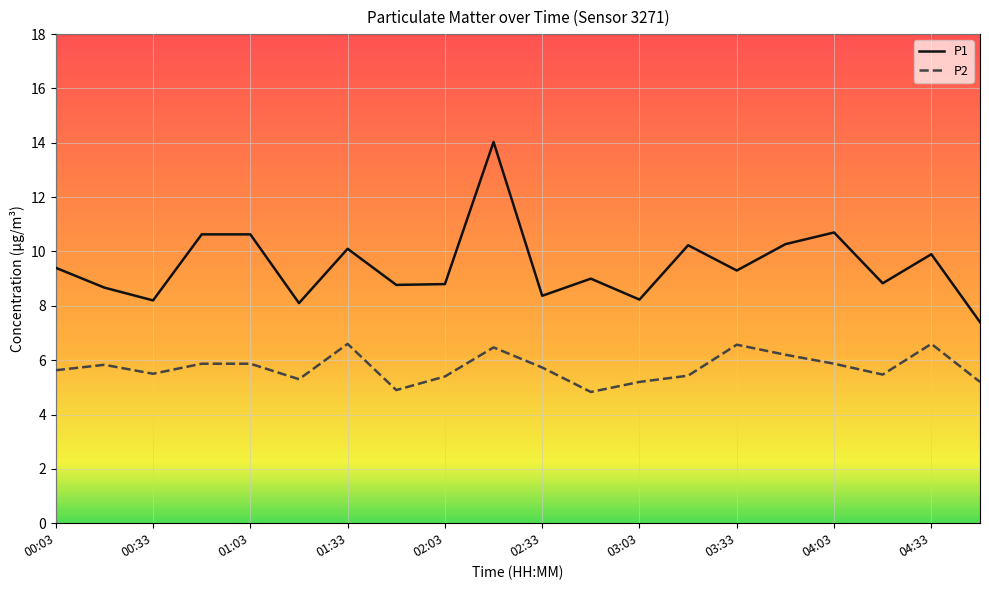

True or false: P1 and P2 cross at least once.

False